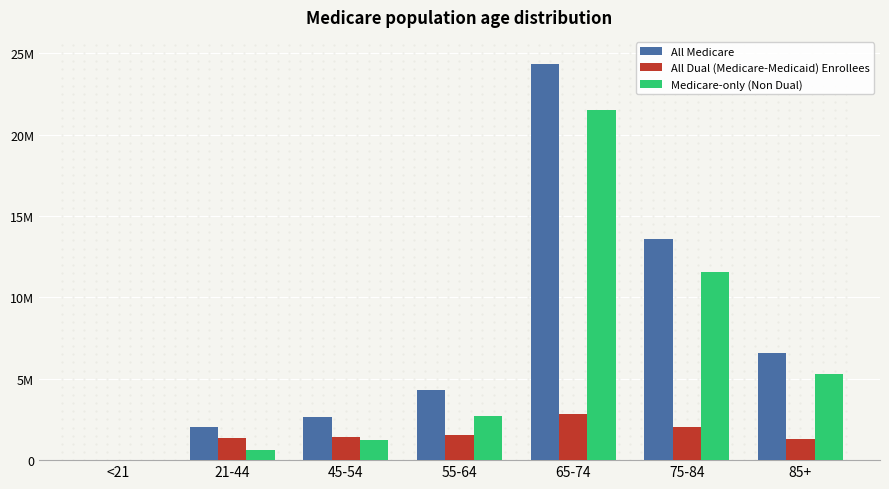

What are all the series names shown in the legend?

All Medicare, All Dual (Medicare-Medicaid) Enrollees, Medicare-only (Non Dual)